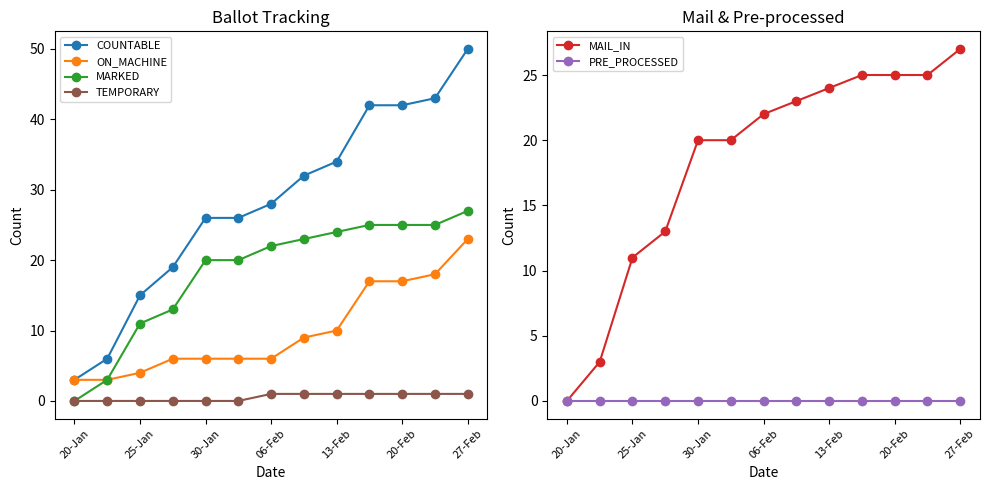

True or false: MAIL_IN and PRE_PROCESSED intersect in this chart.

False